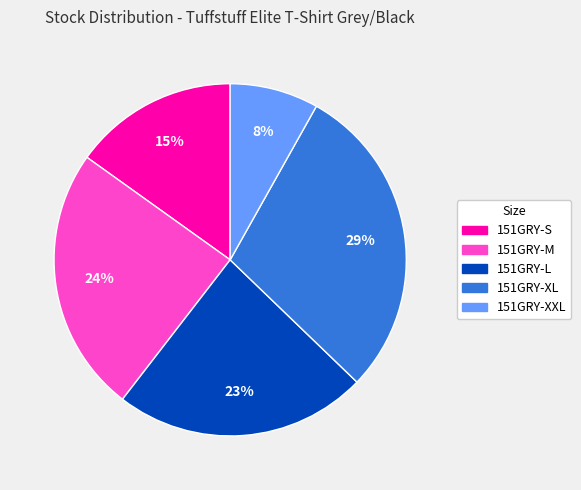

Is the sum of 151GRY-M and 151GRY-XL greater than half?

Yes